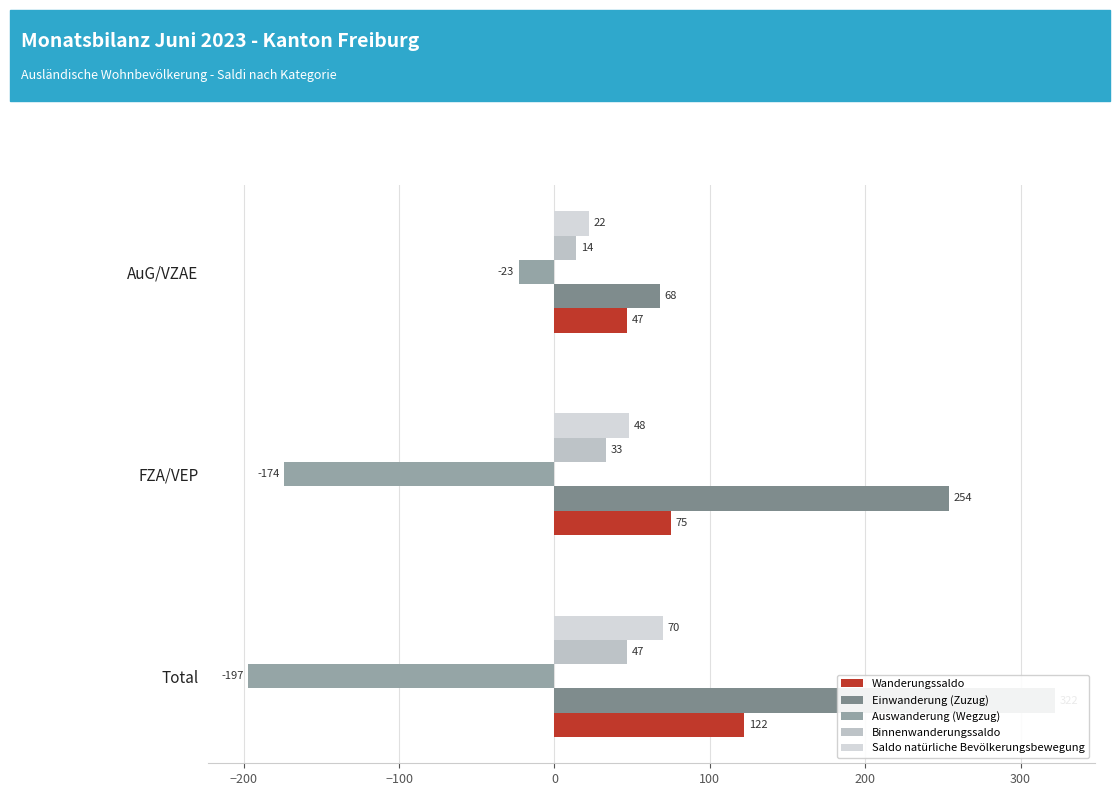

The value of Auswanderung (Wegzug) at −100 is -9. True or false?

False